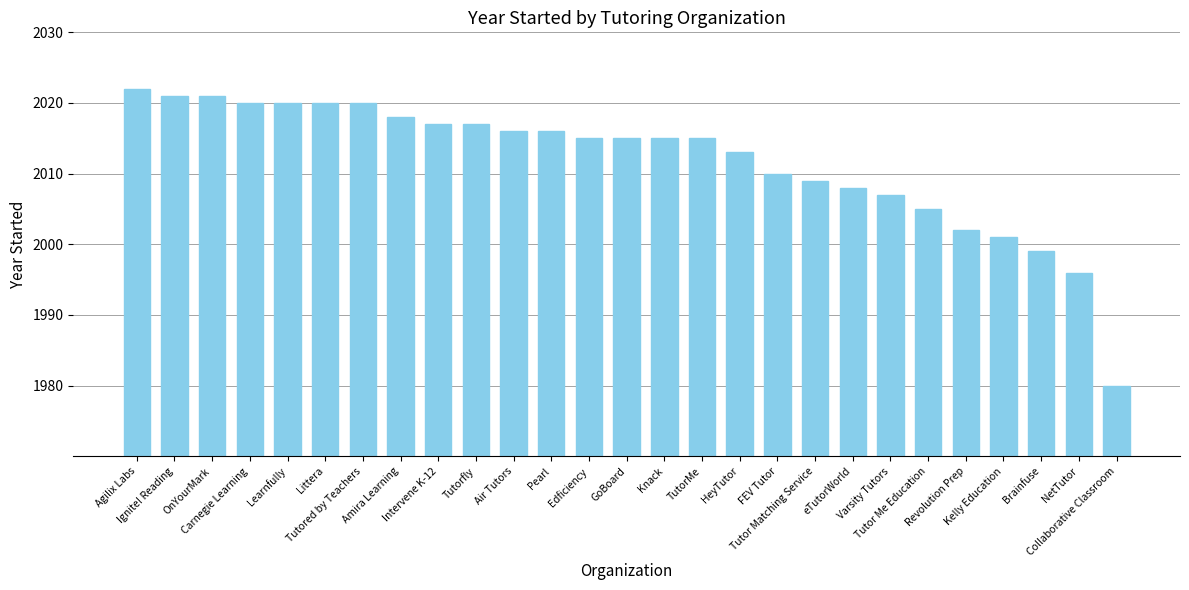

The chart shows a value of 2002 at Revolution Prep. True or false?

True